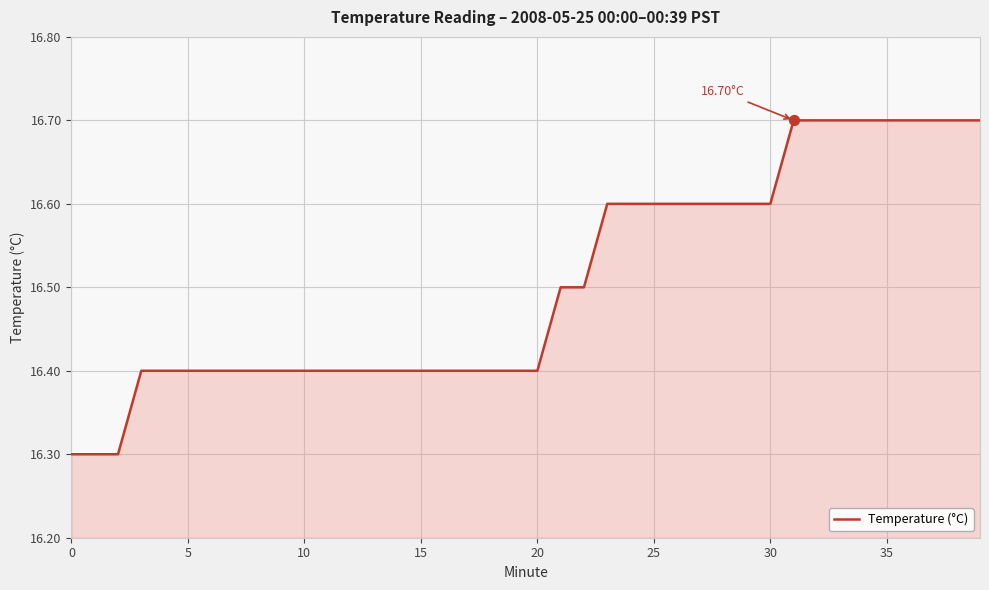

What is the difference between the maximum and minimum values?

0.4